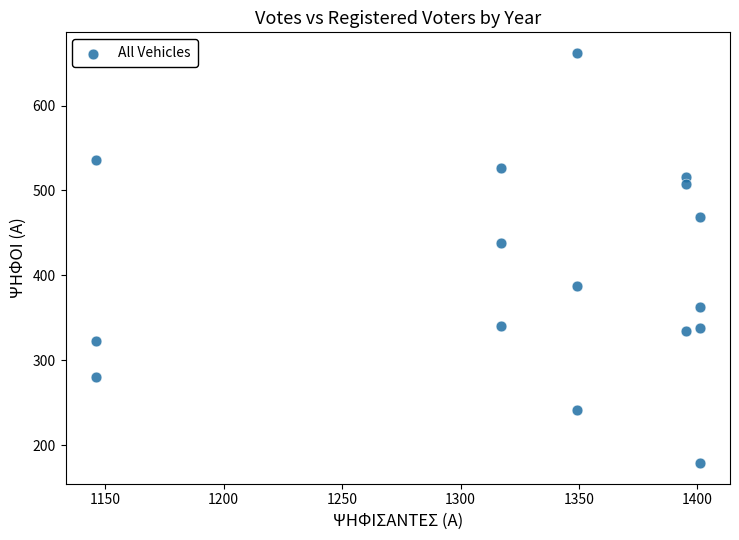

What Y value in the scatter plot is closest to 420?

438